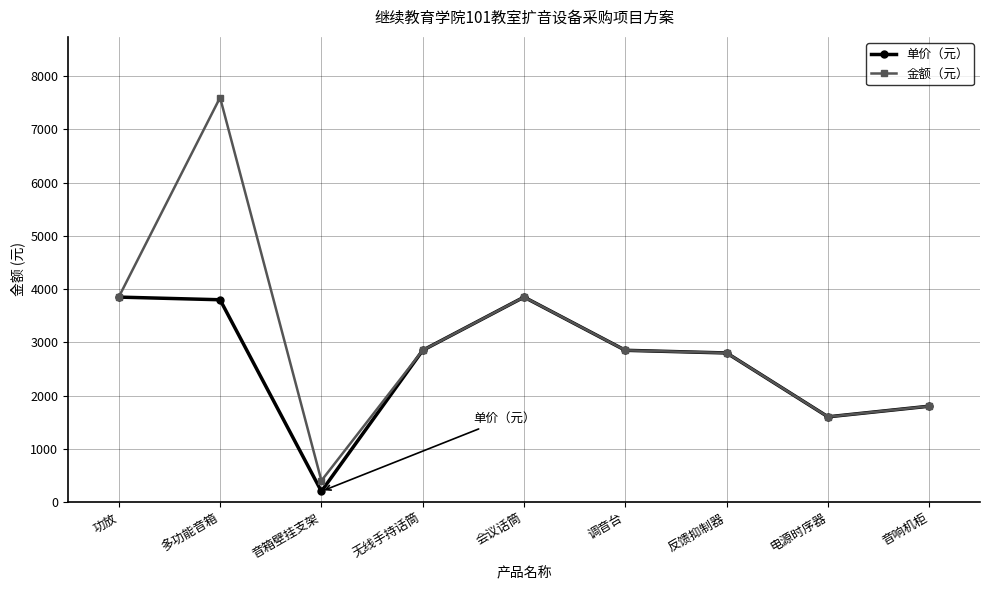

What is the lowest value of the 单价（元） series?

200